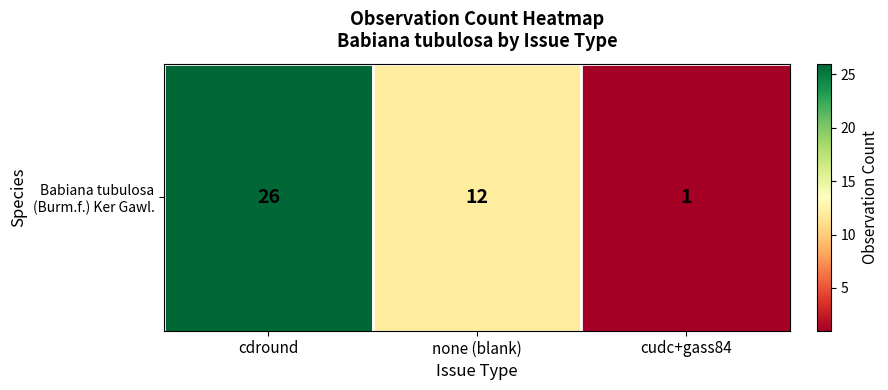

Is it true that the value at cudc+gass84 is 1?

True